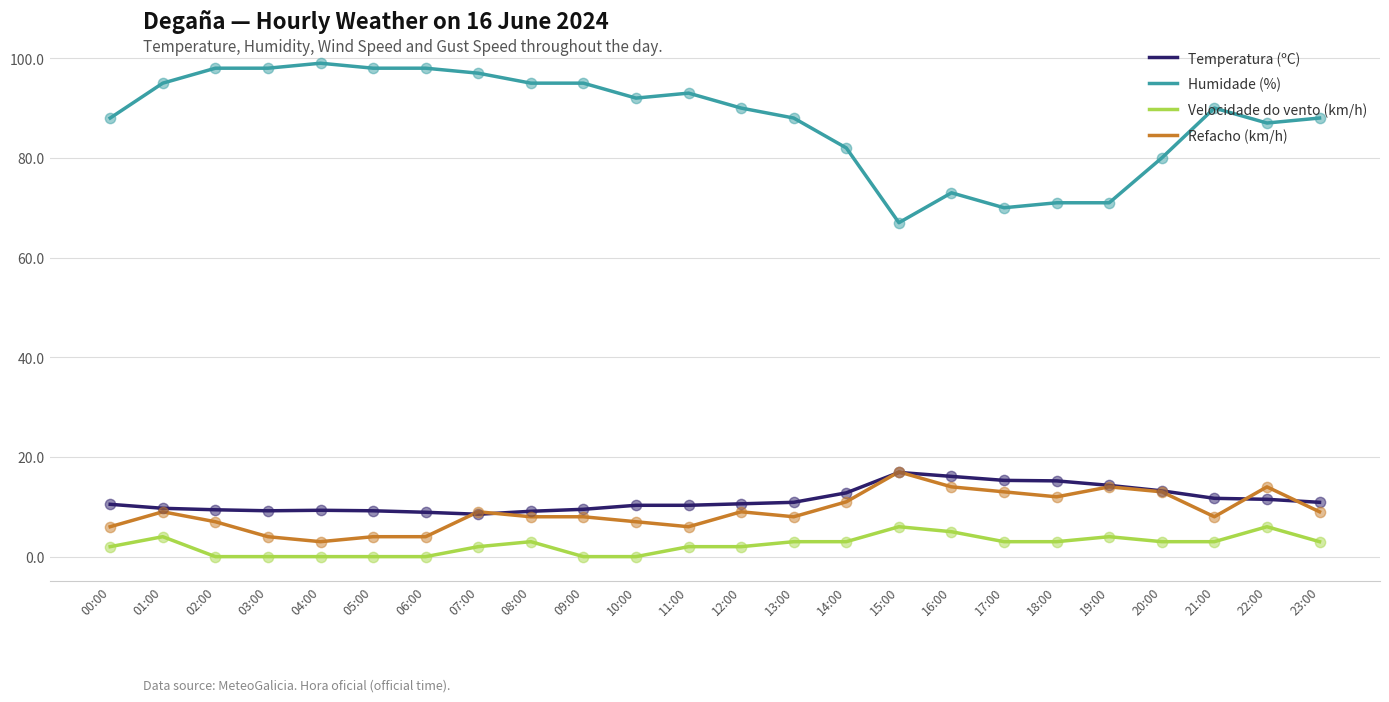

Which series has the largest total across all categories?

Humidade (%)